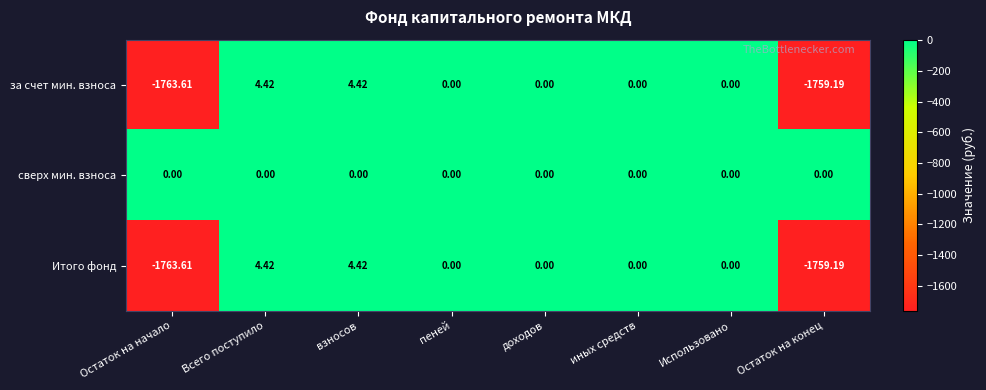

Where does the за счет мин. взноса series first go above 0?

Всего поступило